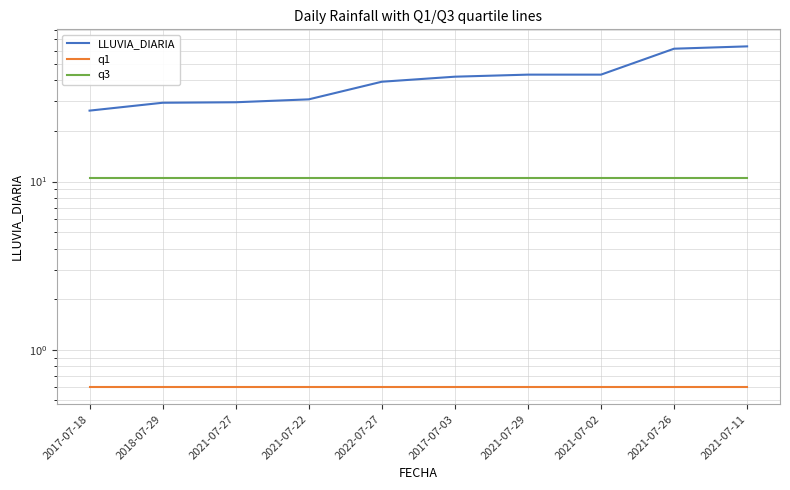

Which series has the largest total across all categories?

LLUVIA_DIARIA